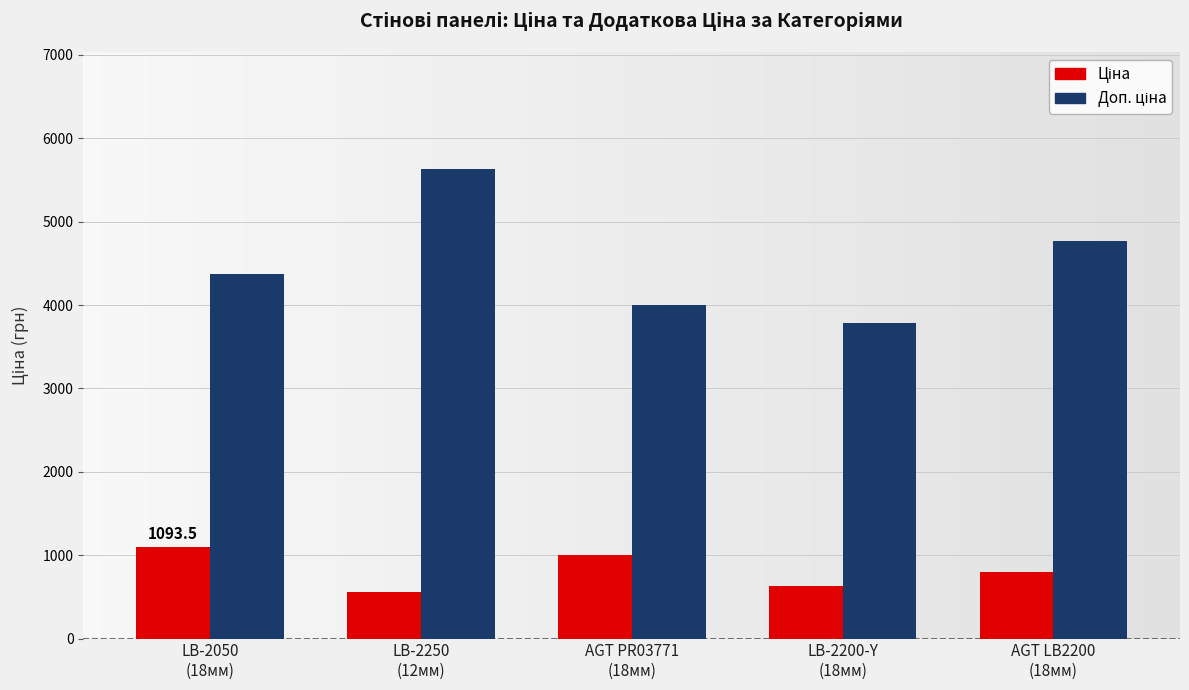

At how many categories does at least one series exceed 3584?

5